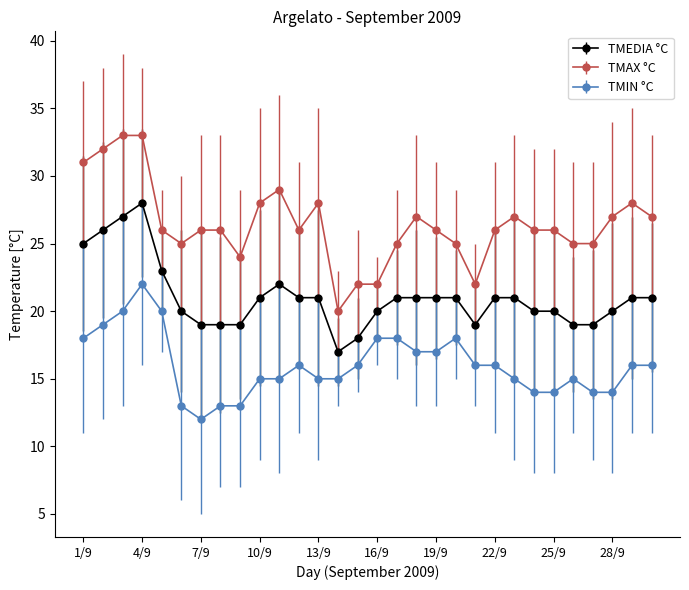

What is the lowest value of the TMEDIA °C series?

17